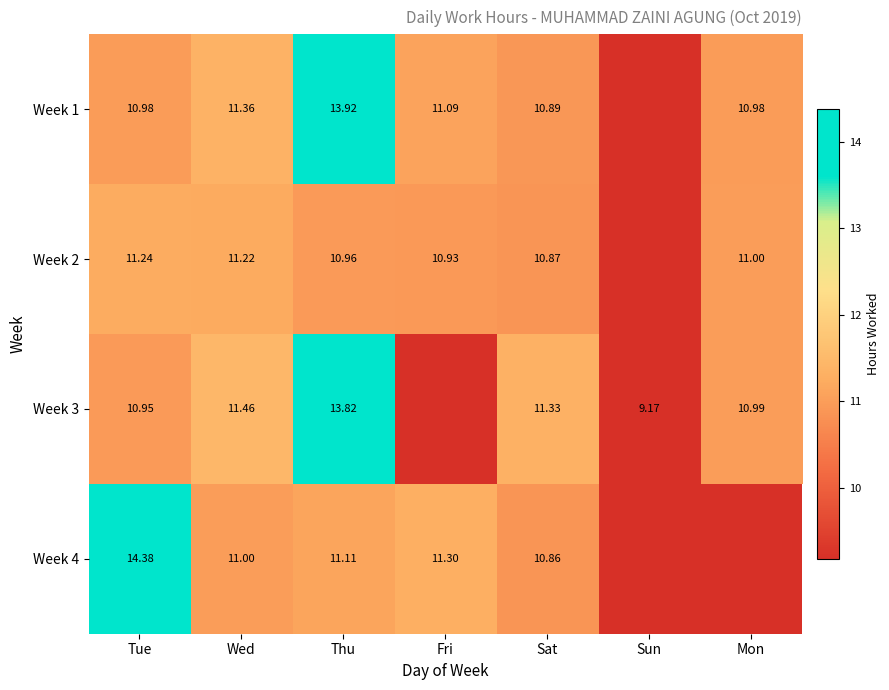

What is the sum of the Week 1 values at Fri and Wed?

22.4